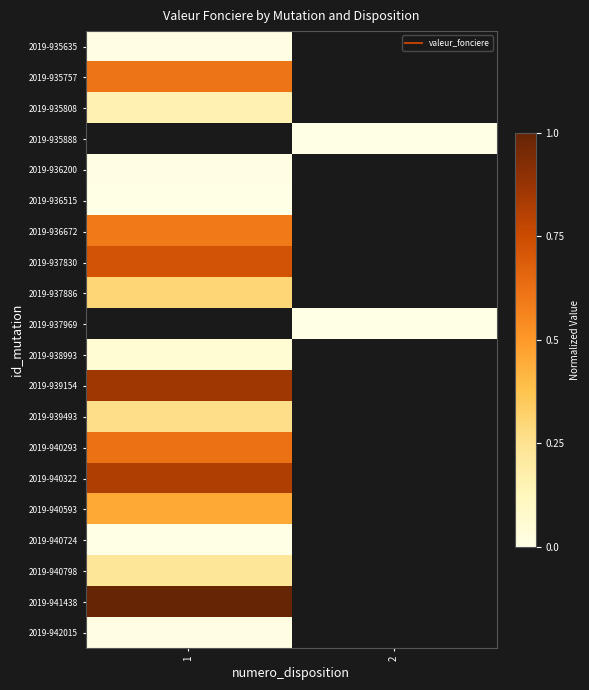

Which has a higher value, 2 or 1?

1